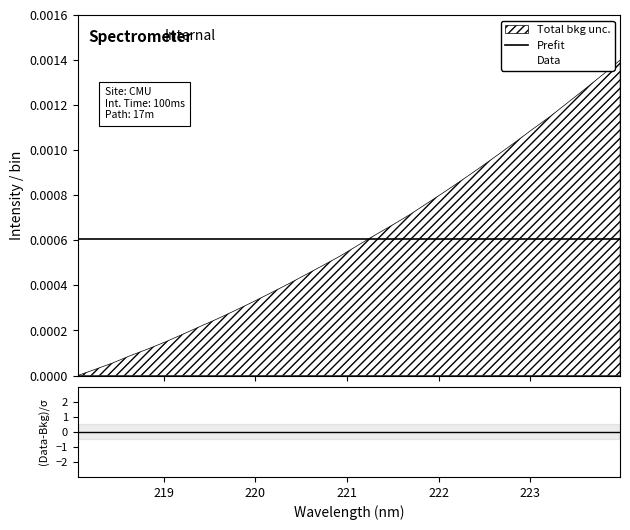

Rank the categories by value from highest to lowest.

223.9802, 223.7895, 223.5987, 223.408, 223.2172, 223.0264, 222.8355, 222.6447, 222.4538, 222.263, 222.0721, 221.8812, 221.6902, 221.4993, 221.3083, 221.1174, 220.9264, 220.7354, 220.5444, 220.3533, 220.1623, 219.9712, 219.7801, 219.589, 219.3979, 219.2067, 219.0156, 218.8244, 218.6332, 218.442, 218.2508, 218.0596